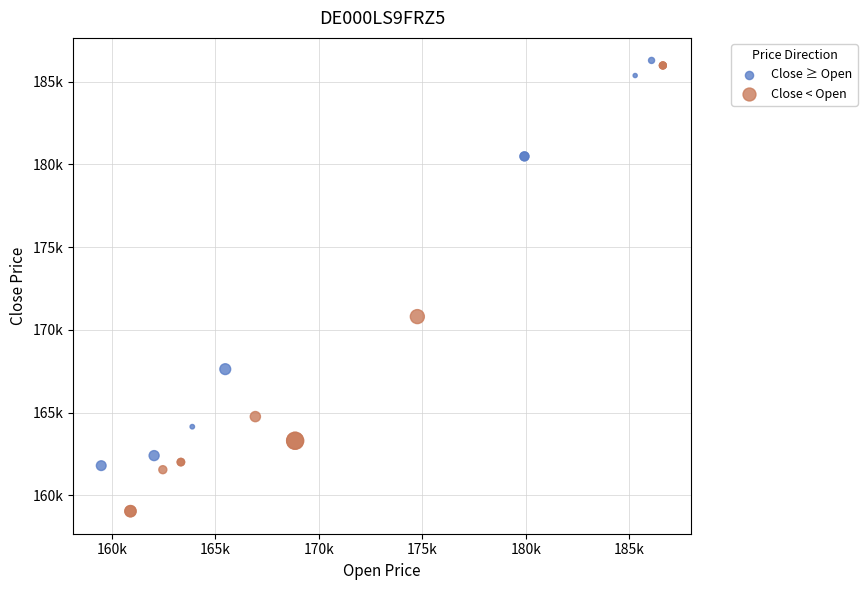

Which series has the largest Y range (max minus min)?

Close < Open